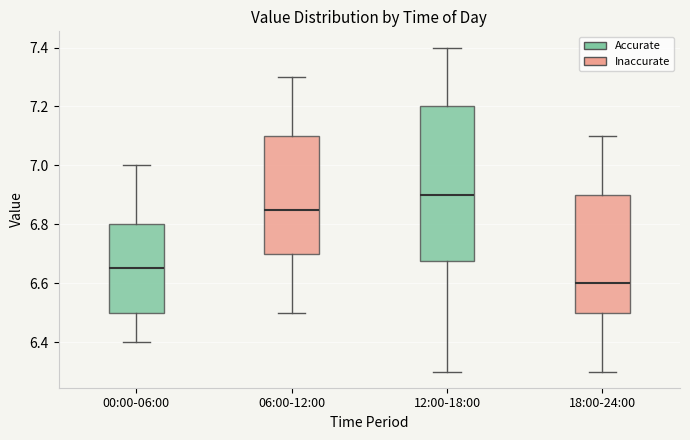

Which box has the lowest median line?

18:00-24:00